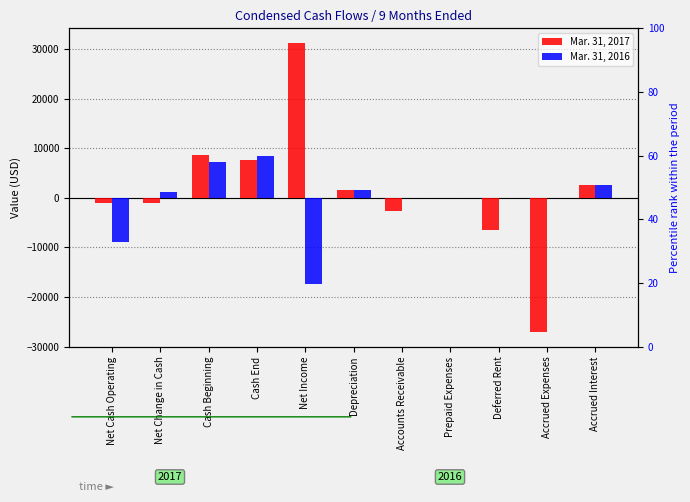

How many data points in Mar. 31, 2017 are above -100?

5